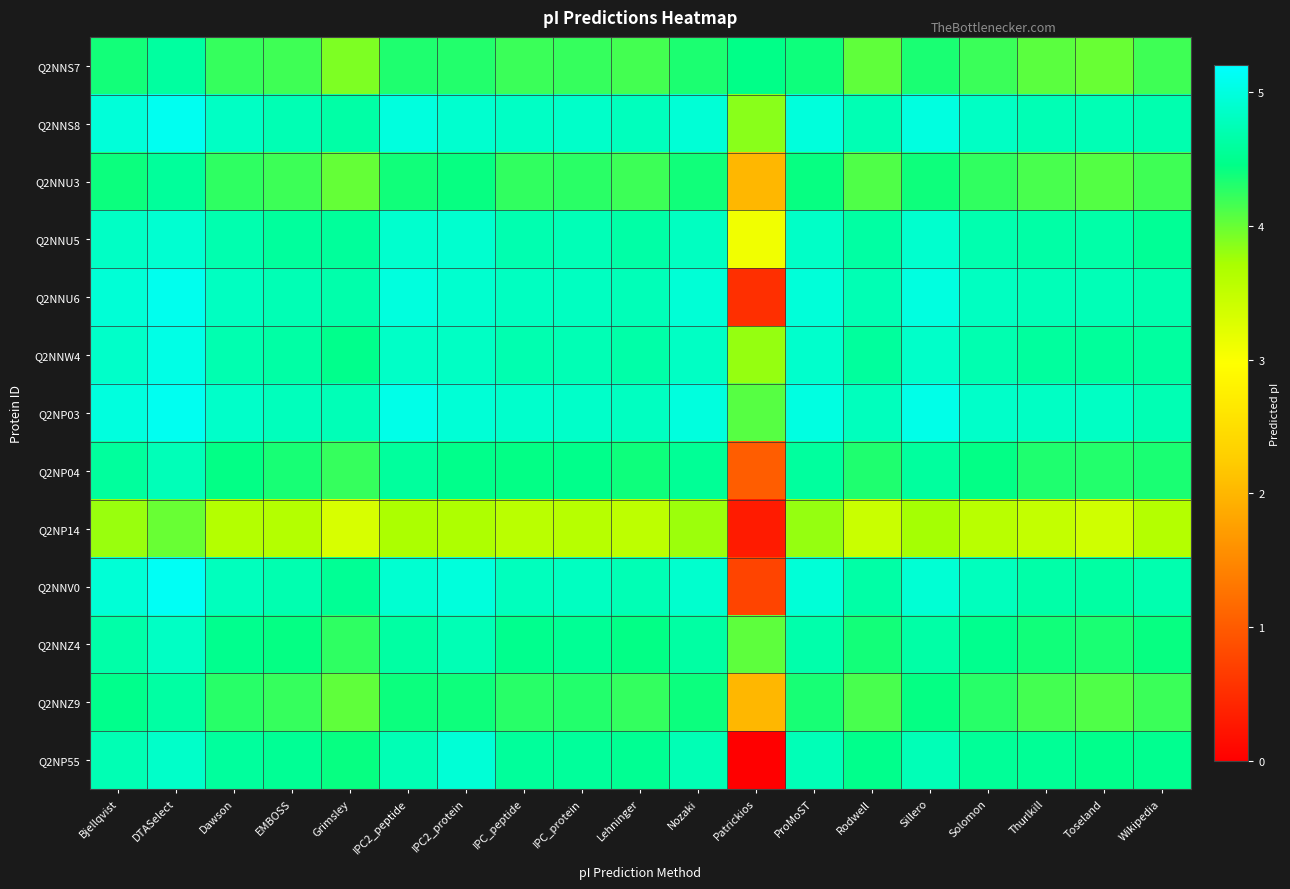

How many series are shown in this chart?

13